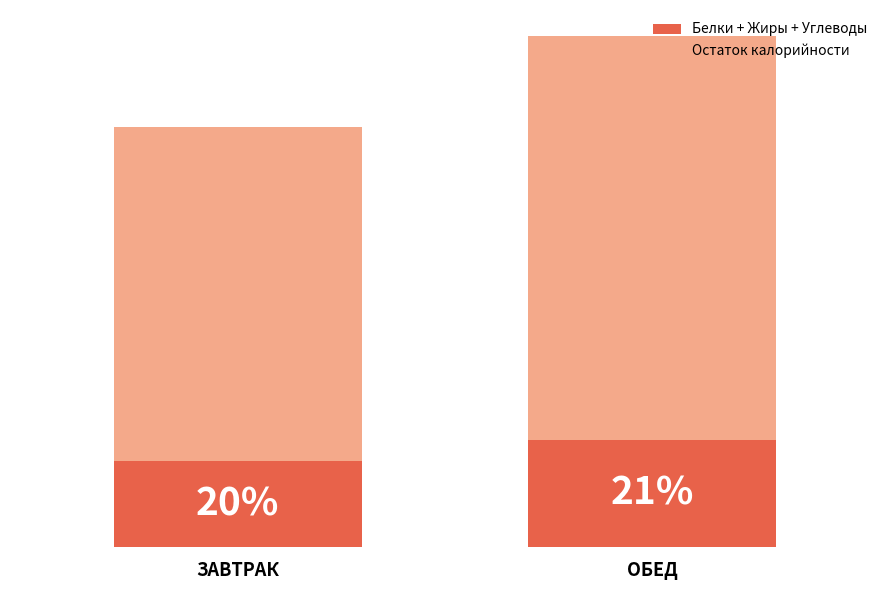

What is the sum of the Остаток калорийности values at ЗАВТРАК and ОБЕД?

1132